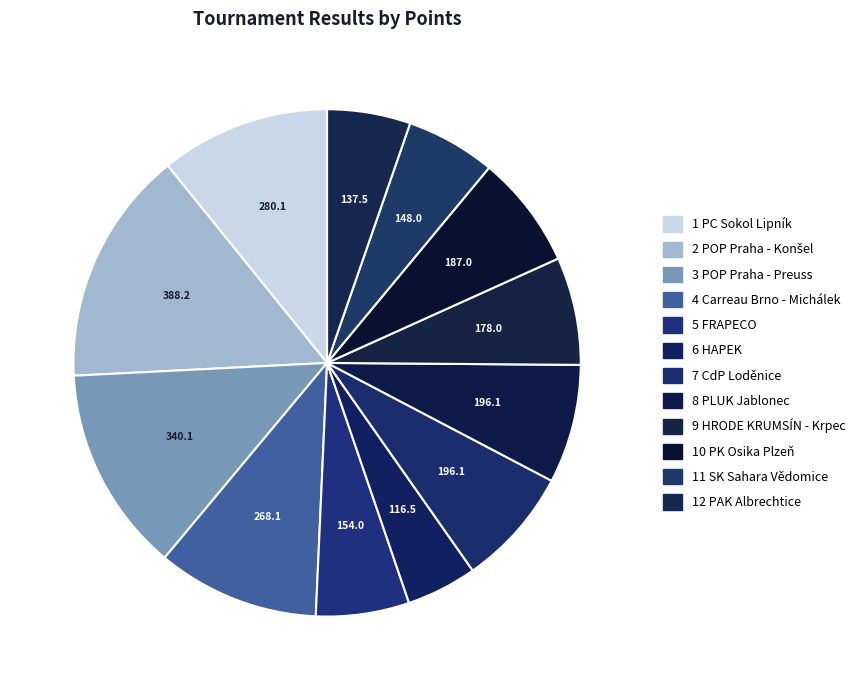

How many segments does this pie chart have?

12